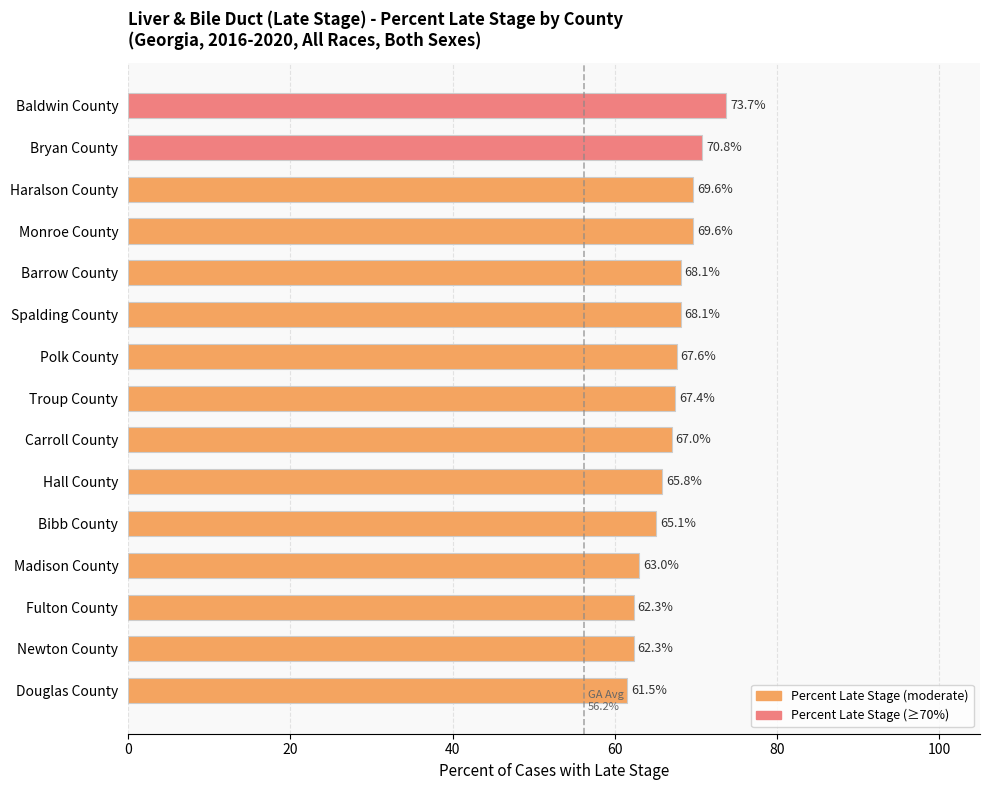

Which category has the lowest value across all series?

Douglas County